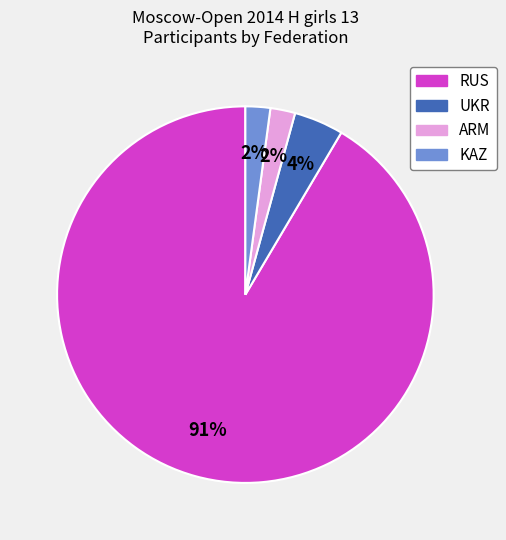

How many segments does this pie chart have?

4